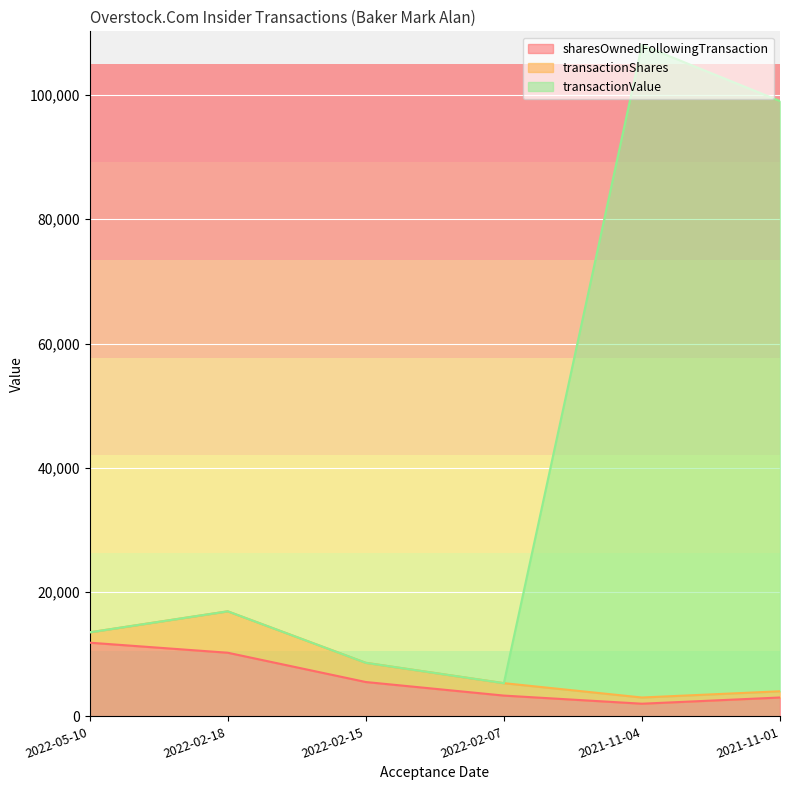

What is the label of the 2nd point from the right?

2021-11-04